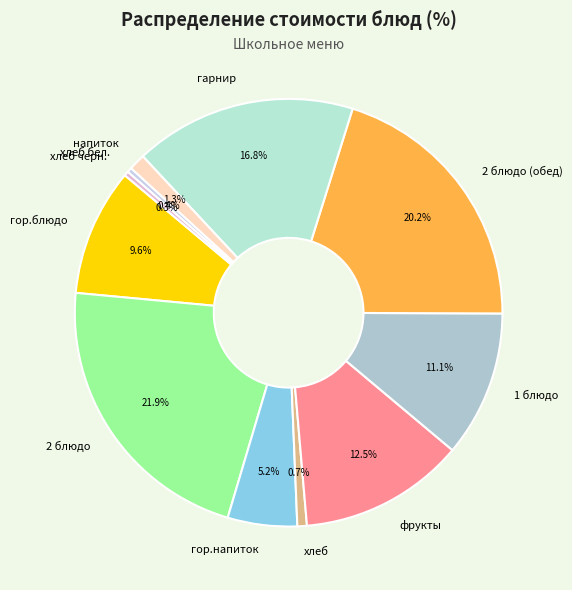

True or false: хлеб бел. accounts for 0% of the total.

True